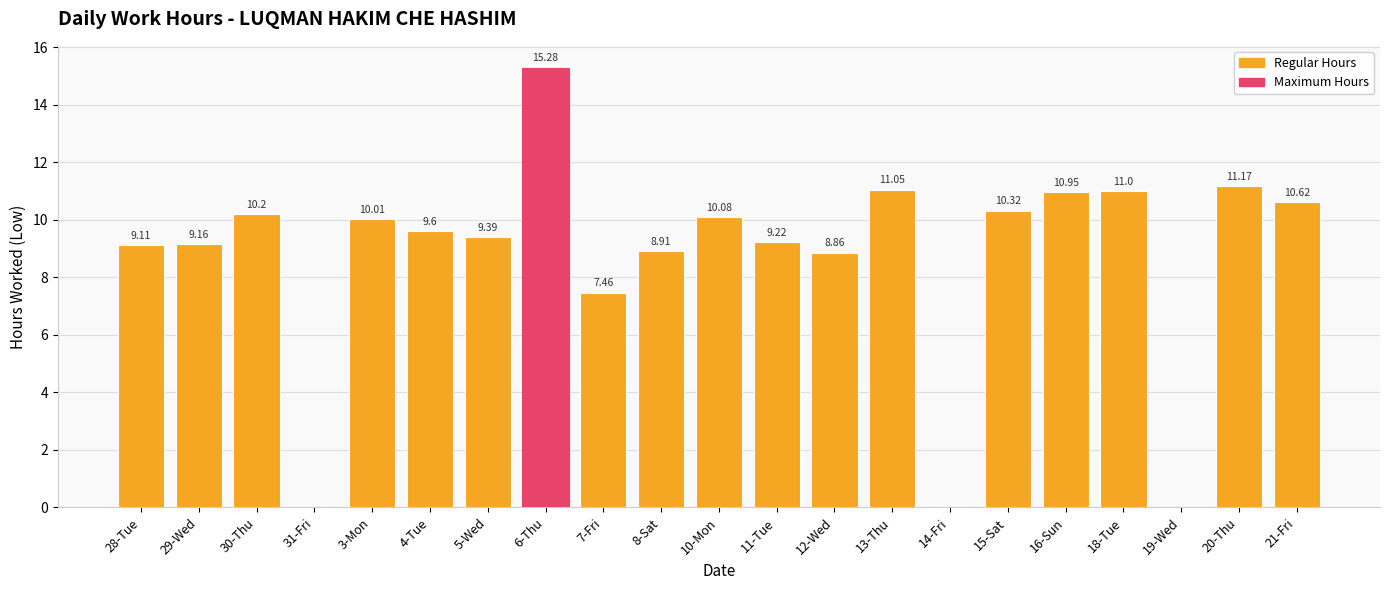

At which label does the data first exceed 9?

28-Tue